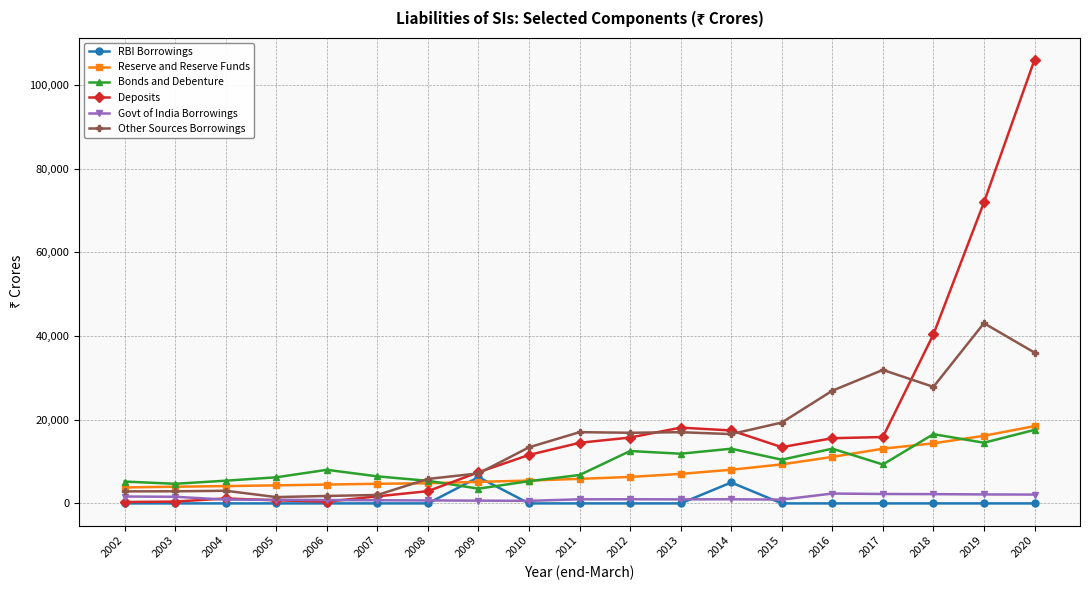

Is it true that Reserve and Reserve Funds equals 4691 at 2007?

True